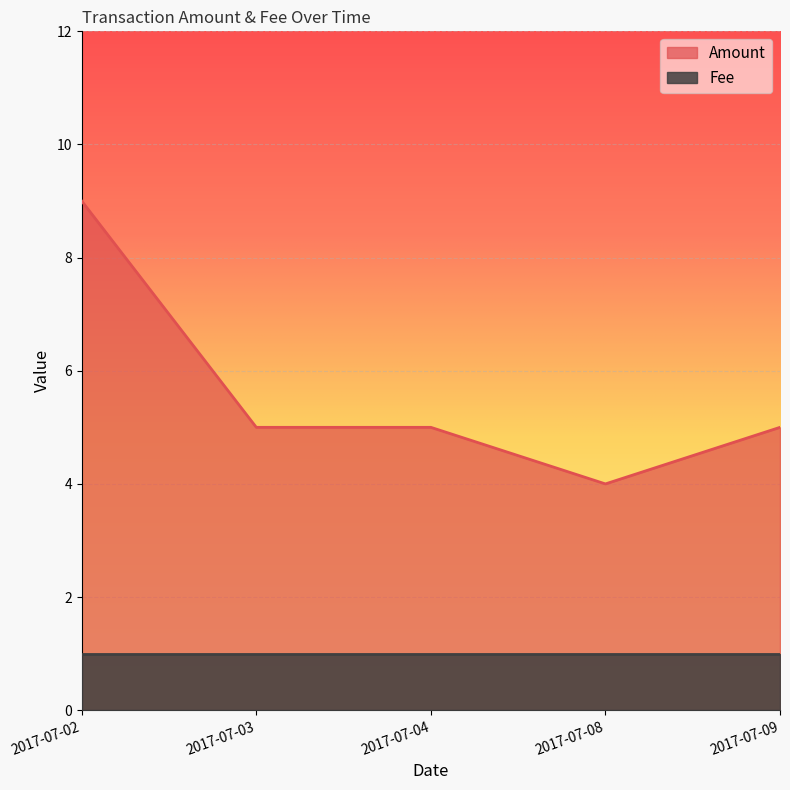

Rank the categories by value from lowest to highest.

2017-07-08, 2017-07-03, 2017-07-04, 2017-07-09, 2017-07-02